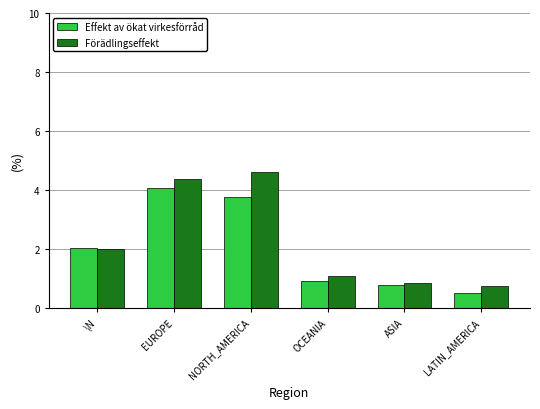

Which category has the lowest value across all series?

LATIN_AMERICA